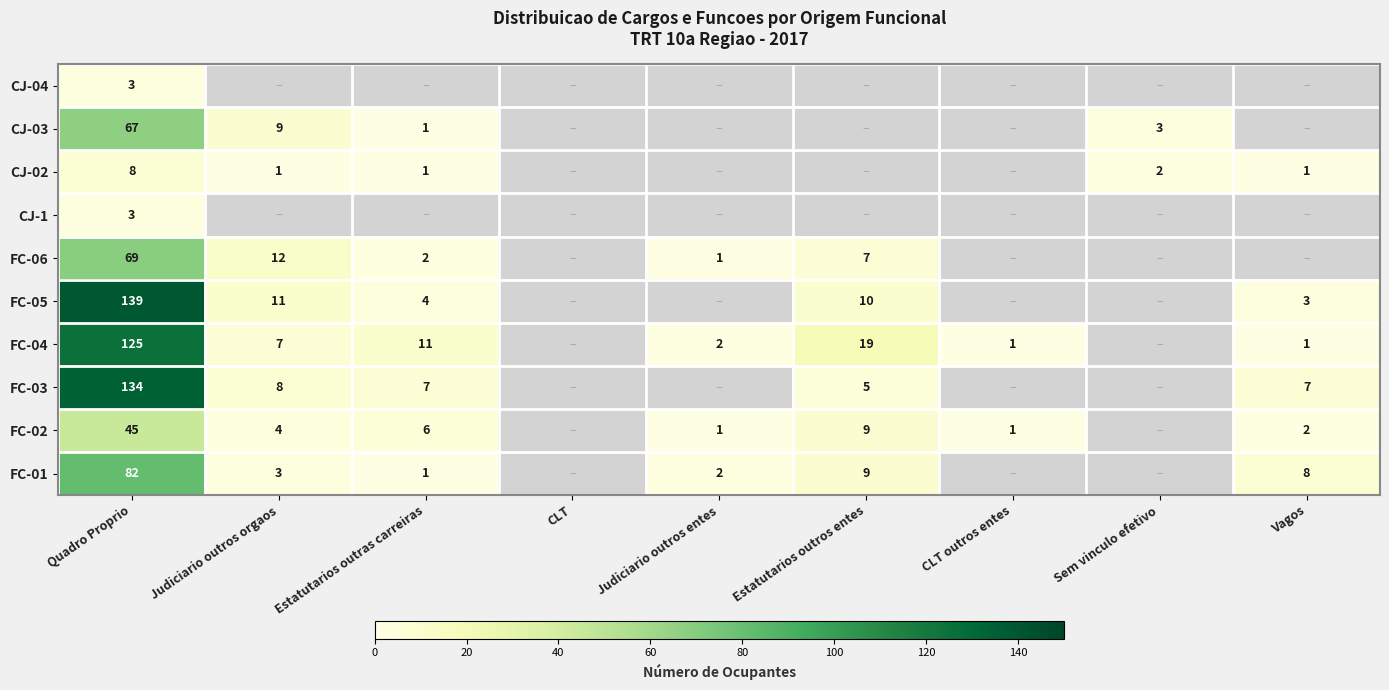

The value of CJ-02 at Judiciario outros orgaos is 1. True or false?

True